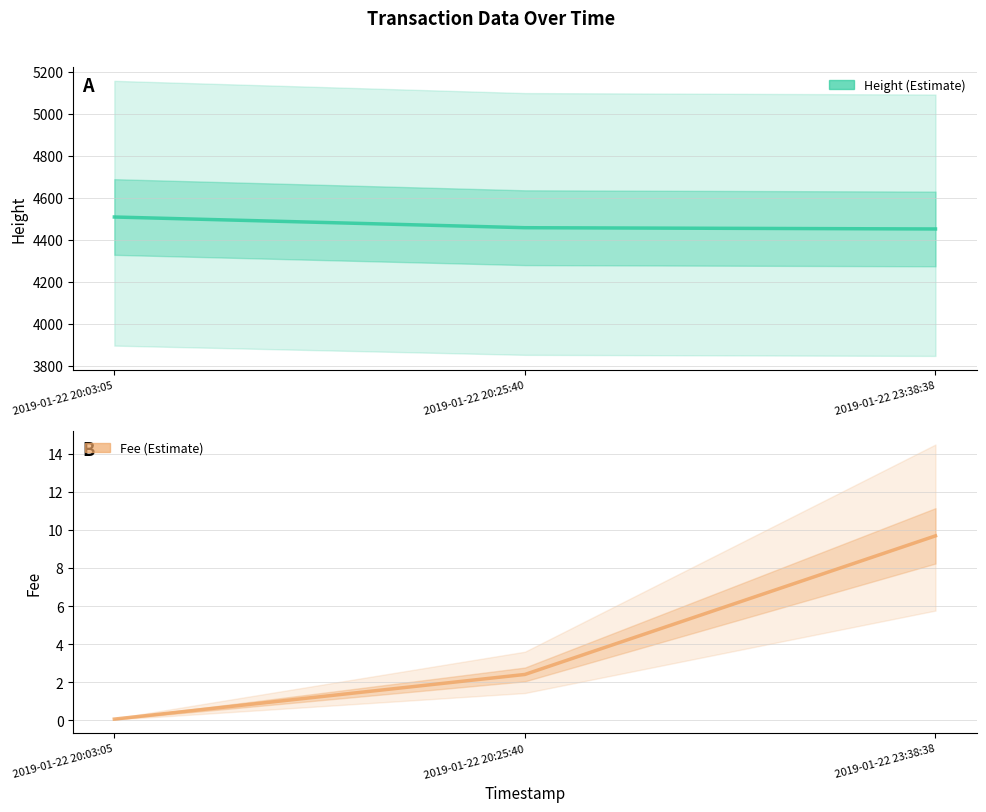

At which label is Fee closest to 4?

2019-01-22 20:25:40